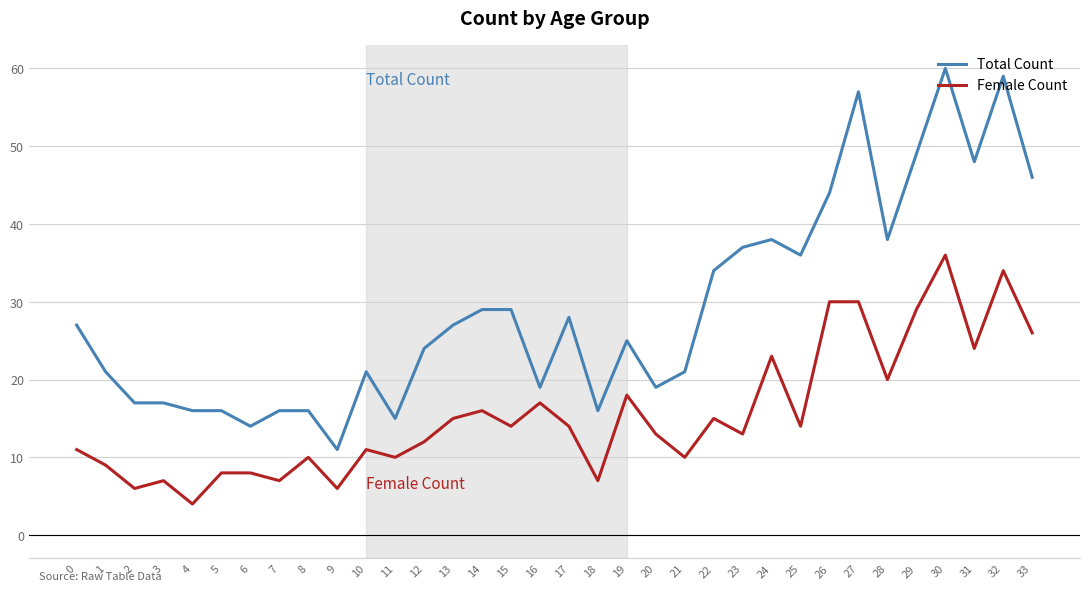

At 3, list the series in order from smallest to largest.

Female Count, Total Count